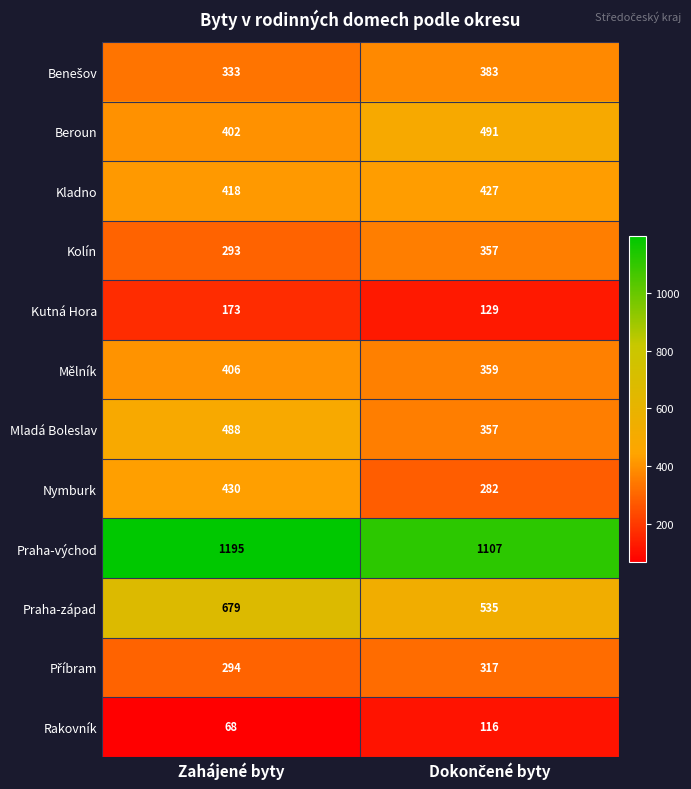

True or false: Kutná Hora has a value of 173 at Zahájené byty.

True